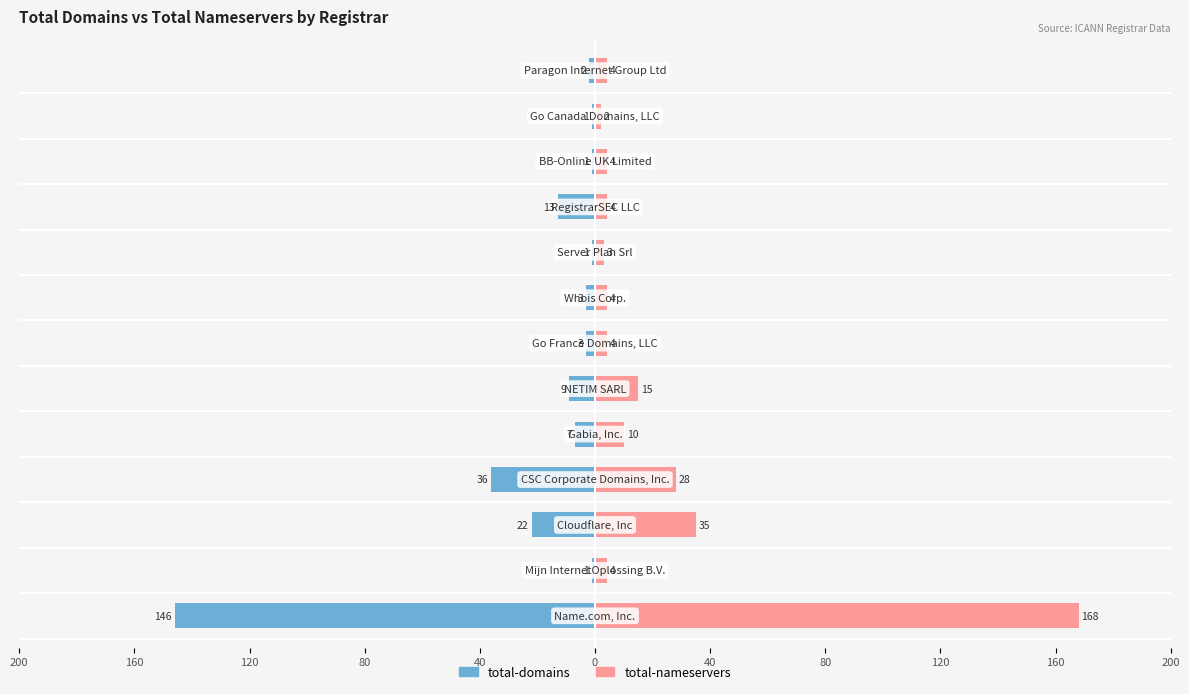

Is the value of total-domains at 80 greater than the value of total-nameservers at 11?

No